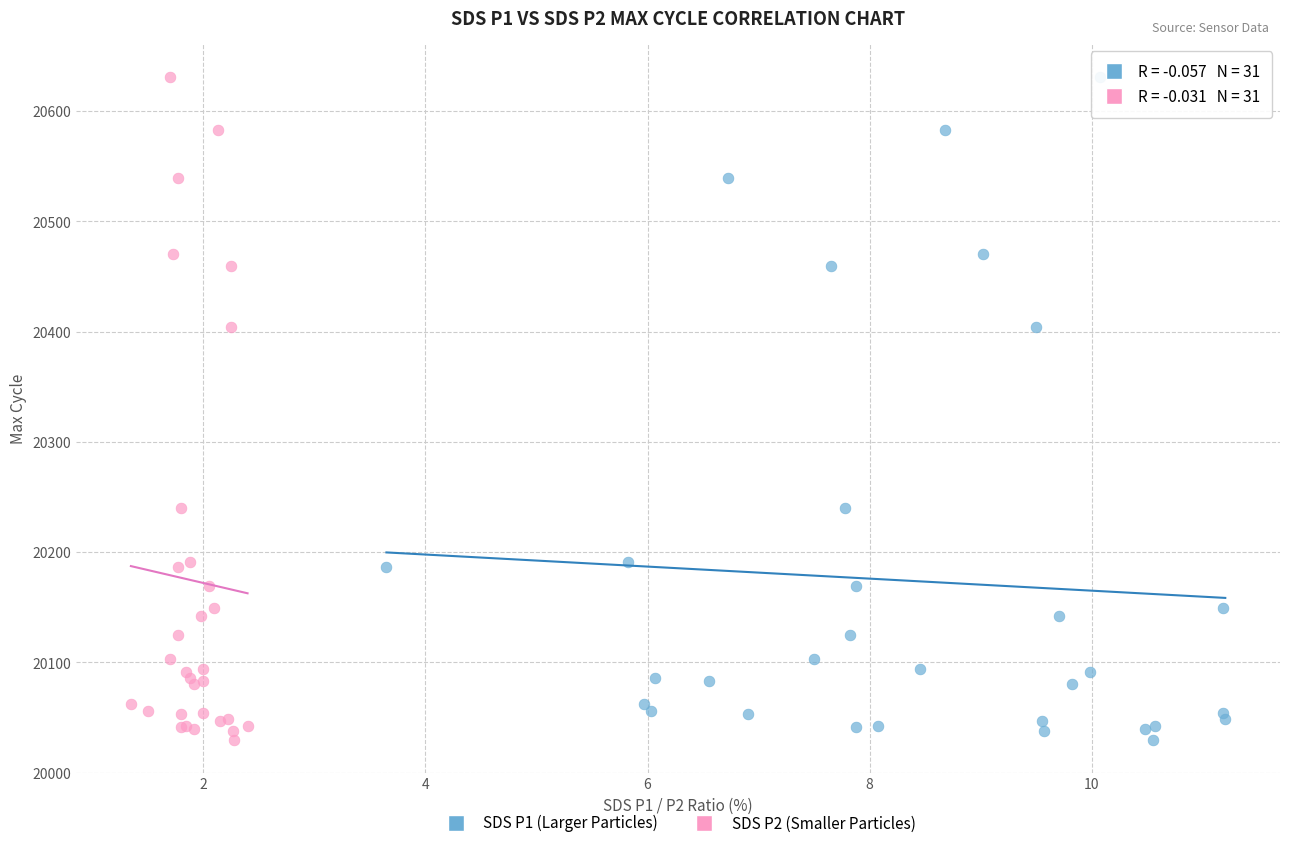

What are all the series names shown in the legend?

SDS P1 (Larger Particles), SDS P2 (Smaller Particles)